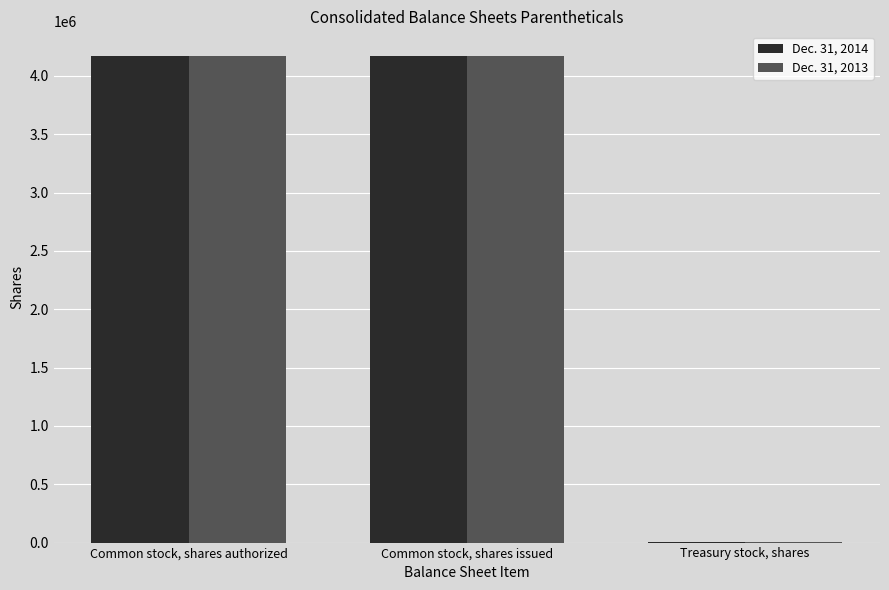

What is the total value across all series at Common stock, shares authorized?

8347350